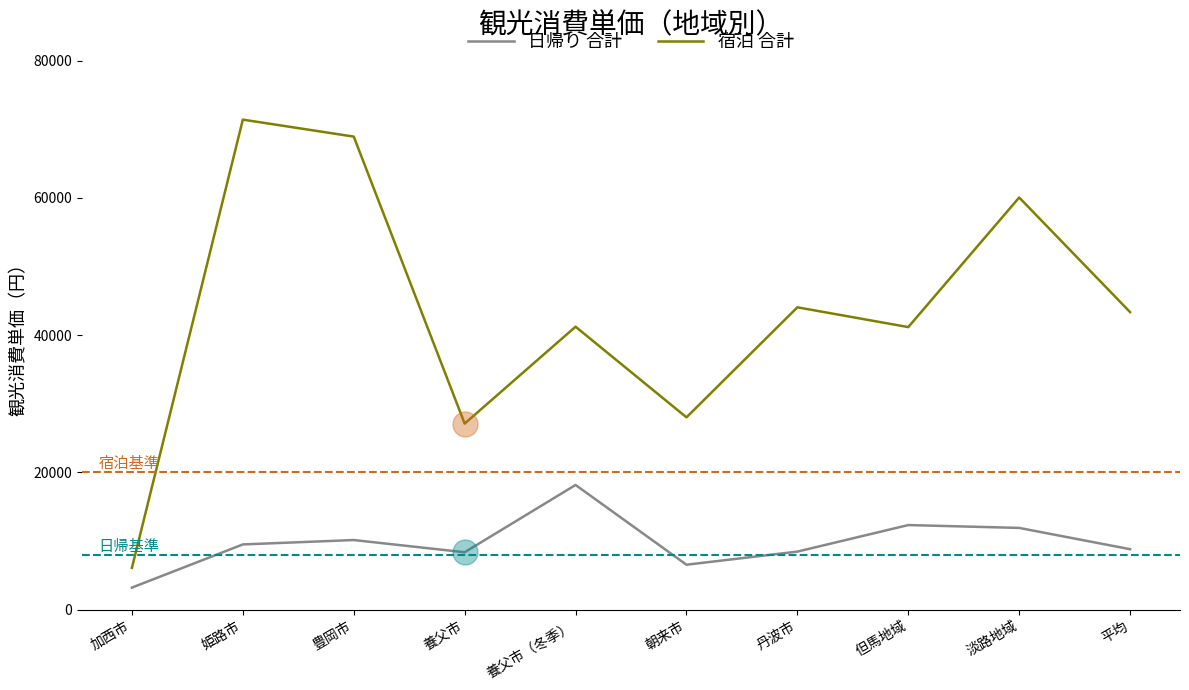

Which category has the highest value across all series?

姫路市